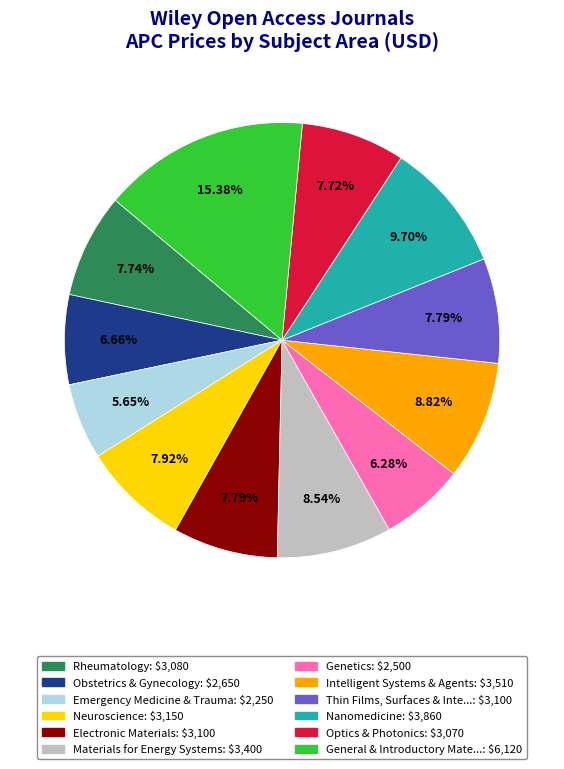

How many segments does this pie chart have?

12